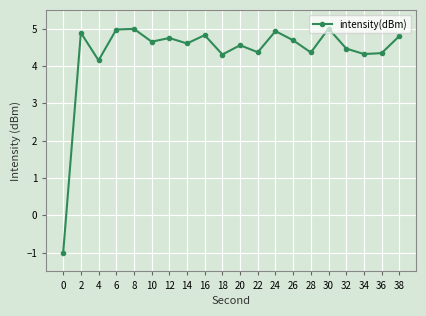

Is it true that the value at 38 is 4.8?

True